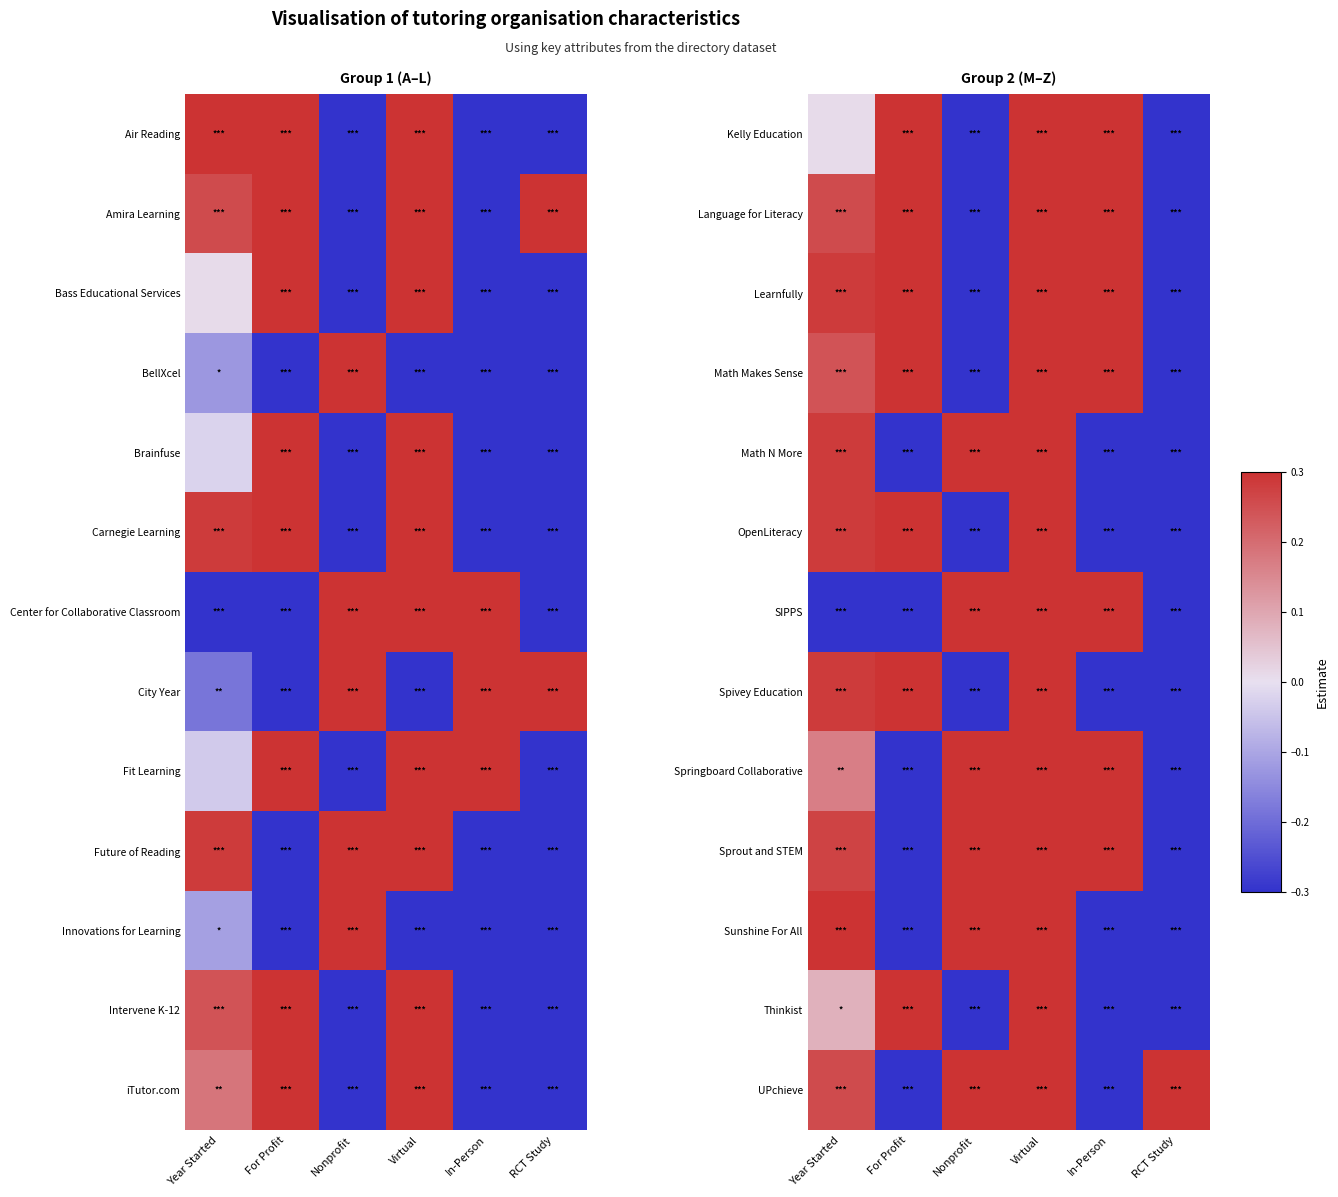

At which label does Thinkist first exceed 0?

Year Started